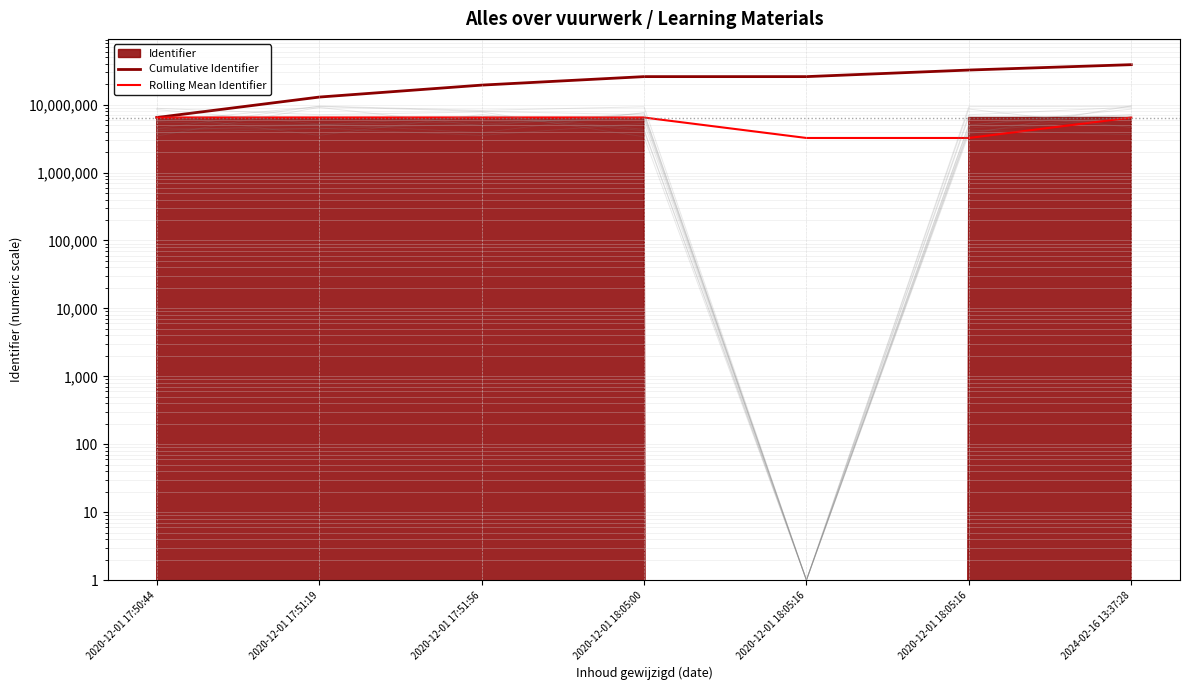

What is the average value of the Rolling Mean Identifier series?

5527861.2